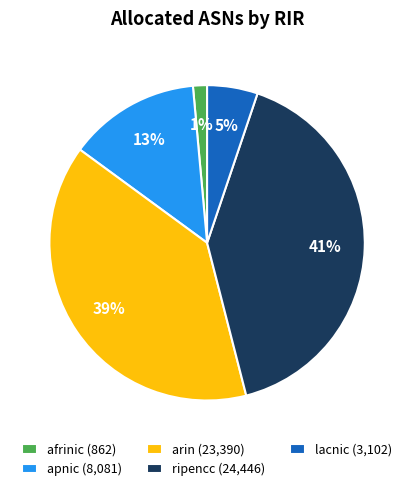

Does any single category account for the majority?

No